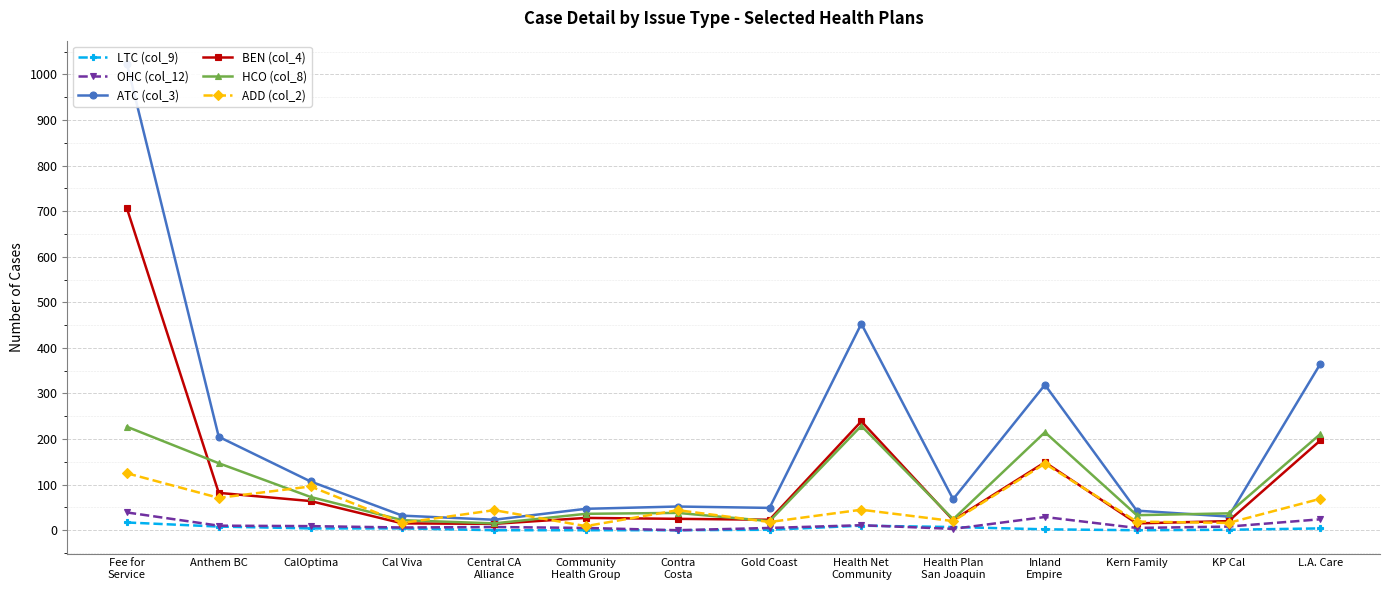

True or false: ATC (col_3) has a value of 1023 at Fee for
Service.

True